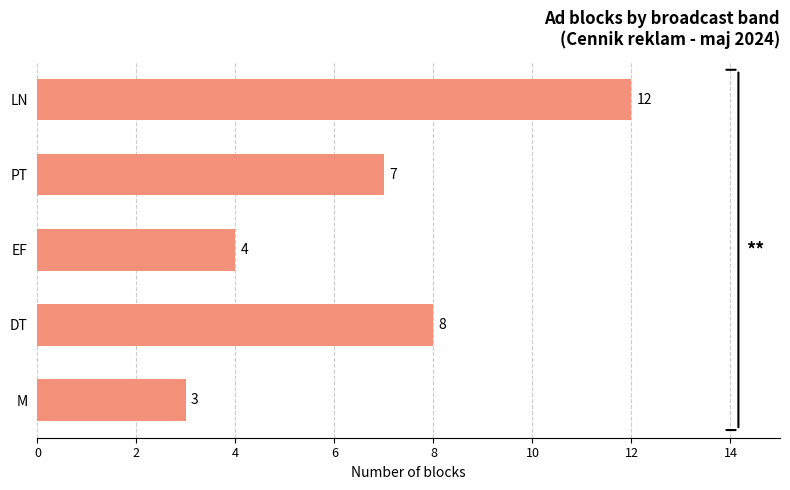

What is the change in value from EF to PT?

+3